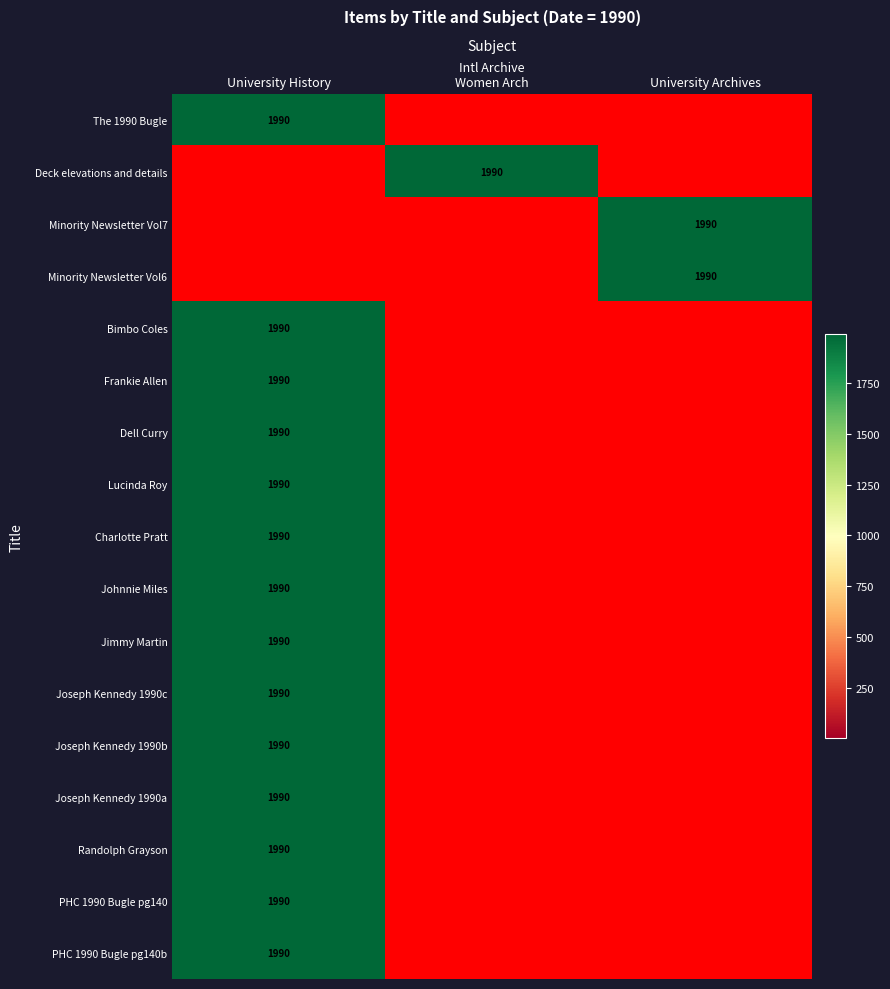

The value of Minority Newsletter Vol6 at University Archives is 937. True or false?

False